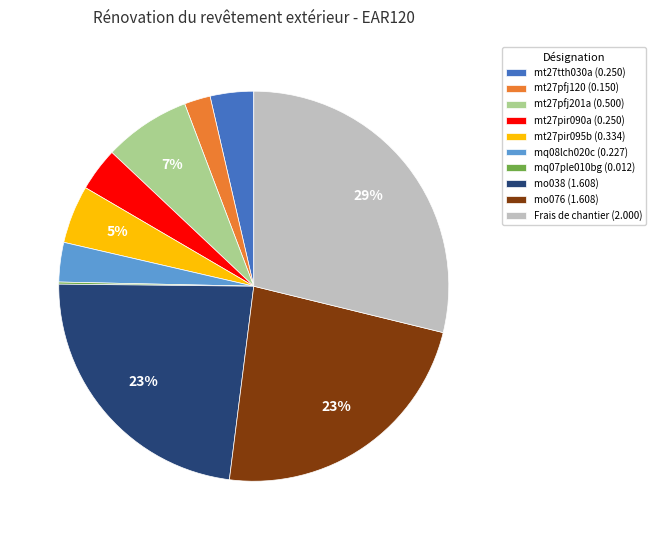

Which has a higher value, mt27pfj201a (0.500) or mo038 (1.608)?

mo038 (1.608)